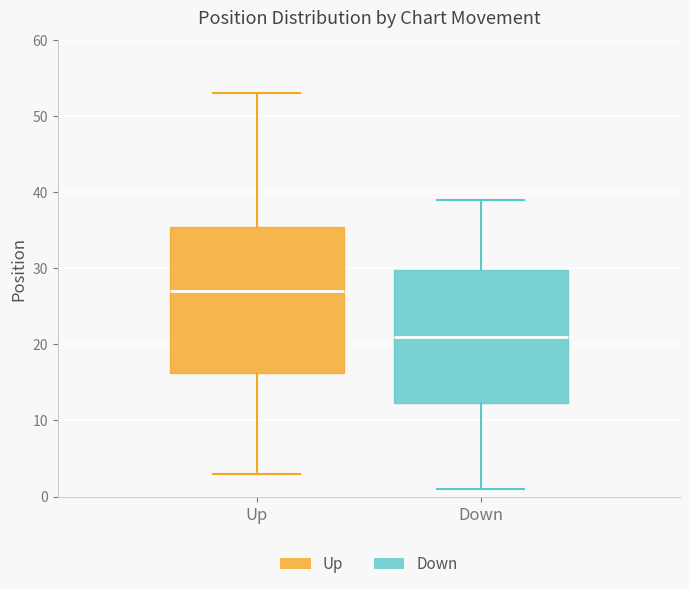

Where is the lower edge of the box for Up on the y-axis? The values are not printed on the chart, so give them approximately, as read against the axis.

16